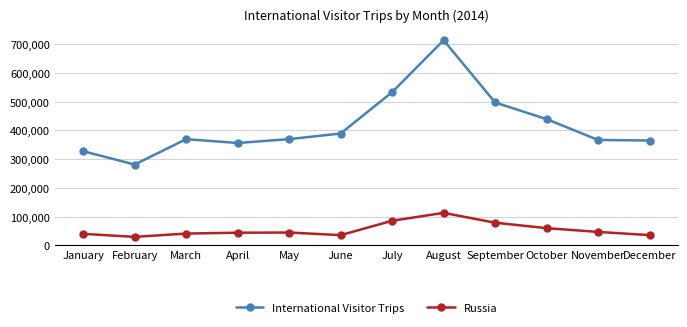

What is the smallest value displayed?

29268